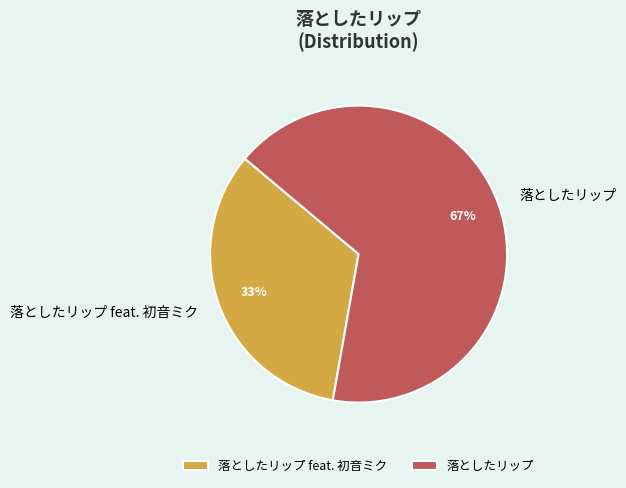

Is it true that 落としたリップ feat. 初音ミク is 48% of the pie?

False